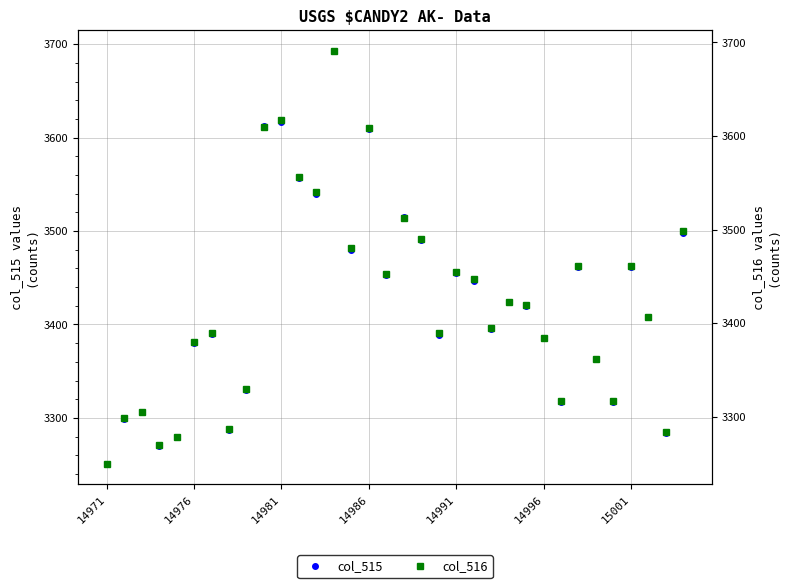

True or false: col_515 and col_516 cross at least once.

False